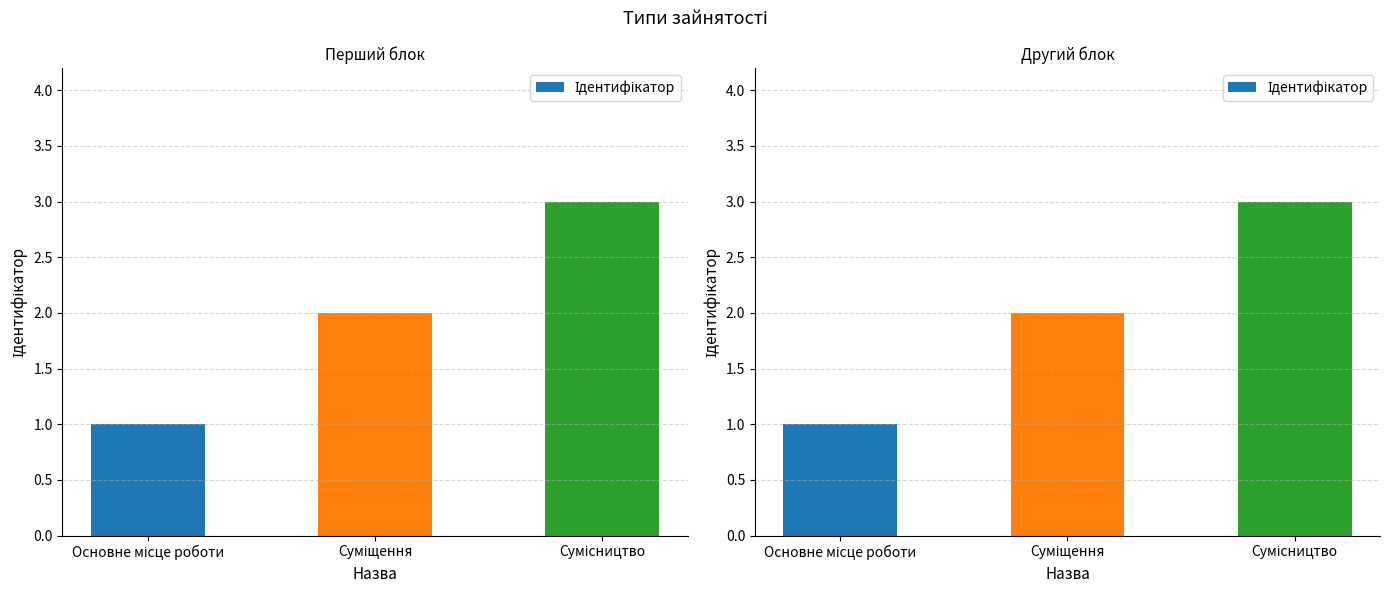

Rank the categories by value from lowest to highest.

Основне місце роботи, Суміщення, Сумісництво